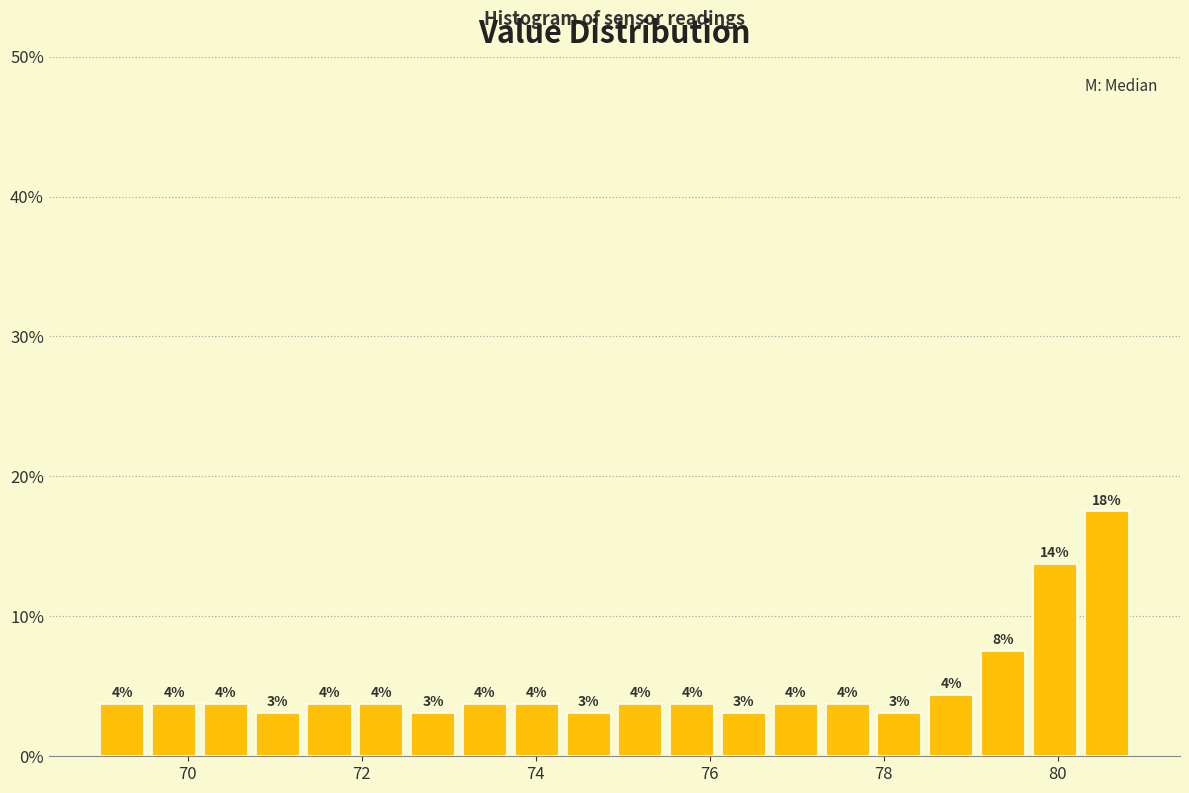

Around what value on the x-axis is the tallest bar? Give the approximate position of its centre, as read against the axis.

80.6